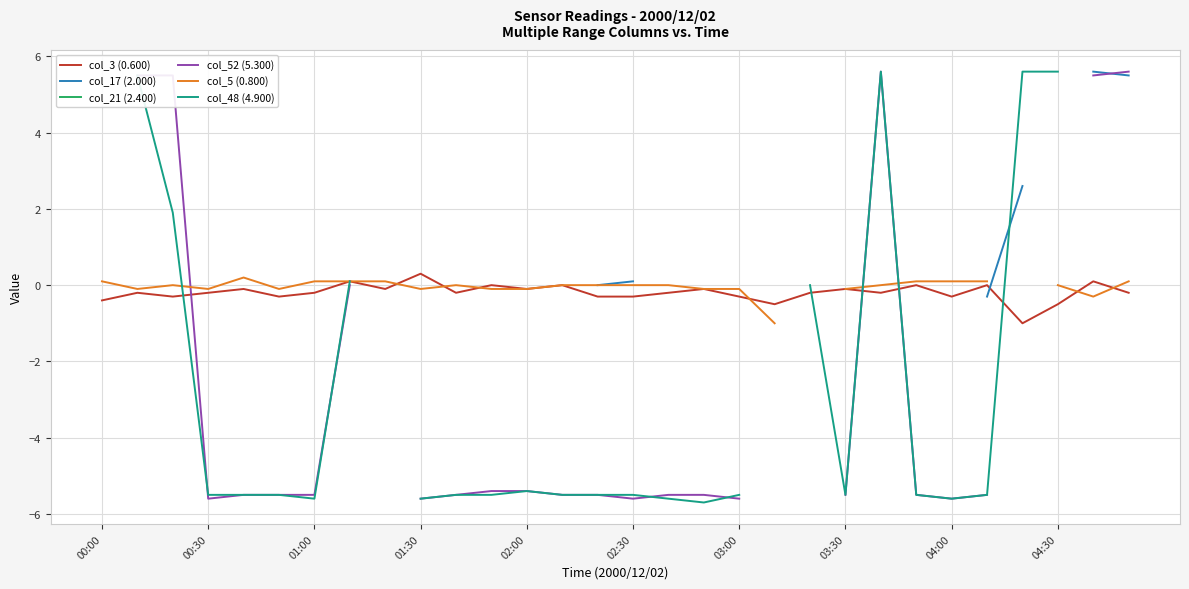

How many categories are shown in the chart?

30